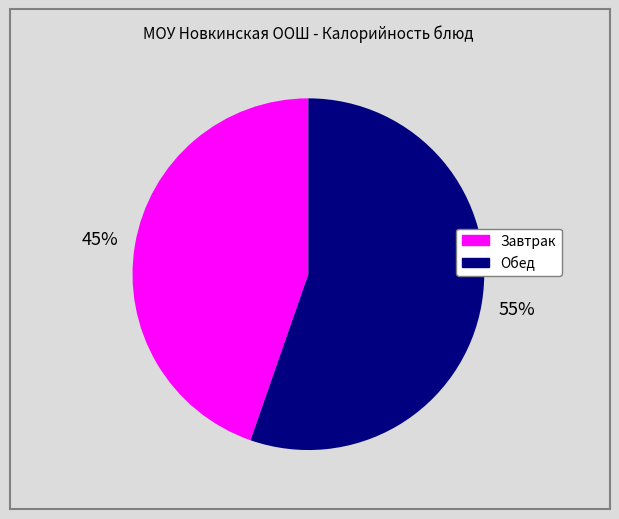

Is there a majority slice in this chart?

Yes